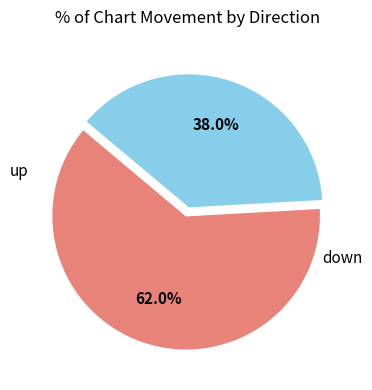

Combined, what portion of the pie is up and down?

100.0%